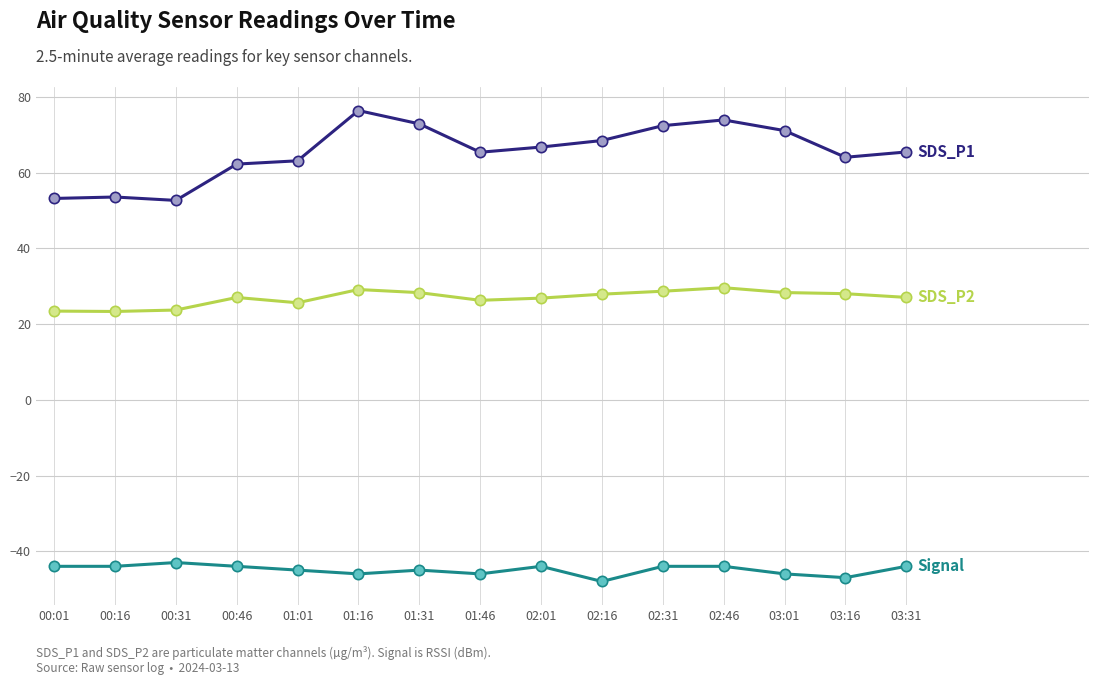

What is the total value across all series at 01:16?

59.6